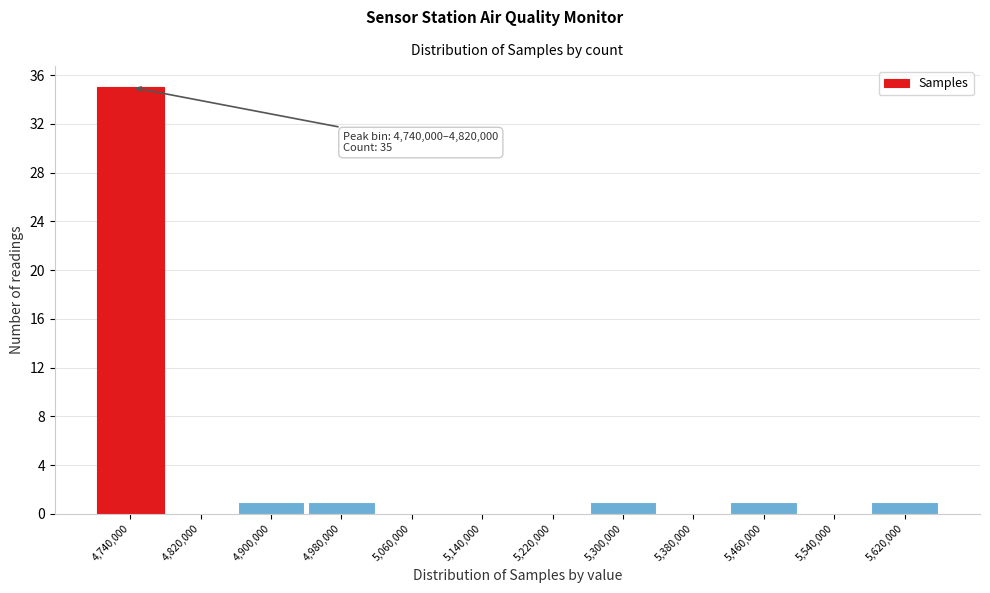

Reading left to right, what are all the values shown in this chart?

4,740,000=35	4,820,000=0	4,900,000=1	4,980,000=1	5,060,000=0	5,140,000=0	5,220,000=0	5,300,000=1	5,380,000=0	5,460,000=1	5,540,000=0	5,620,000=1